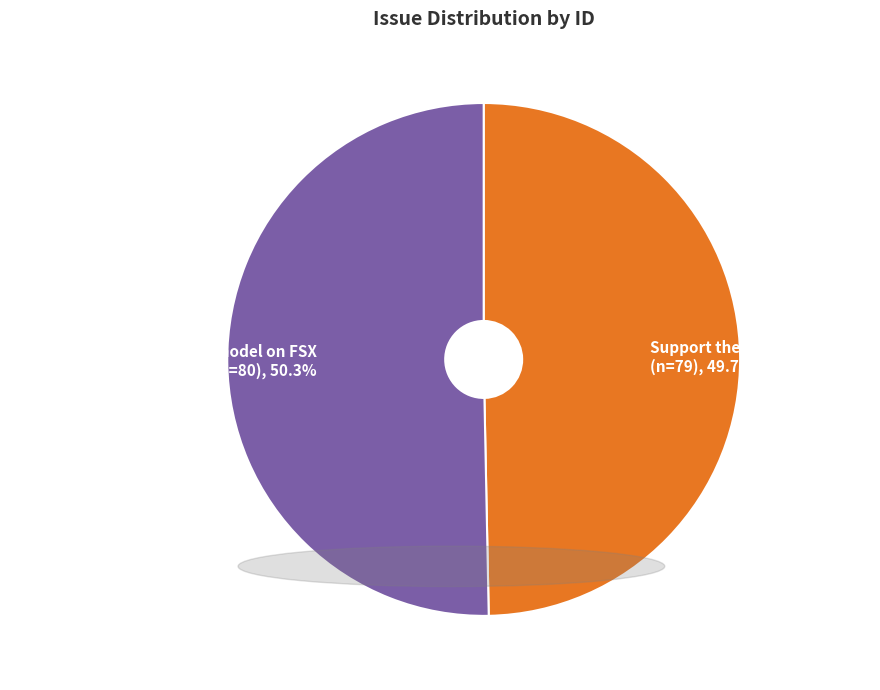

What portion of the pie excludes Support the aircraft type 73H?

50.3%